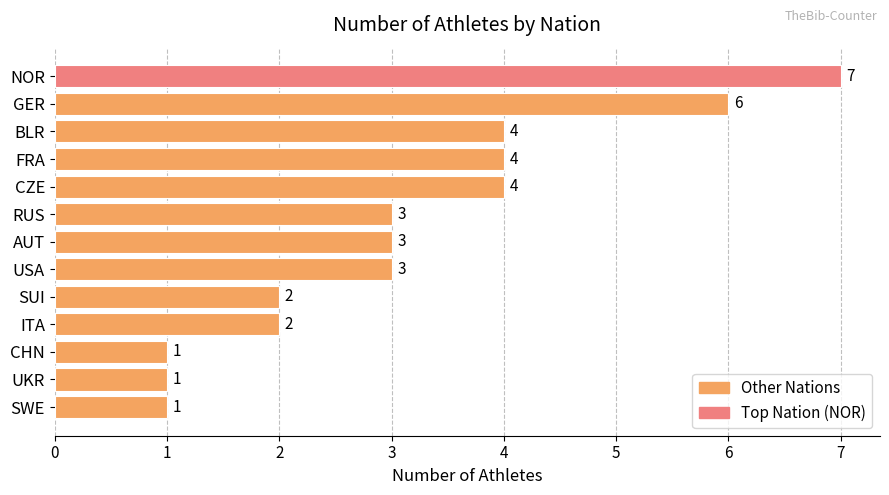

What is the sum of the values at RUS and SUI?

5